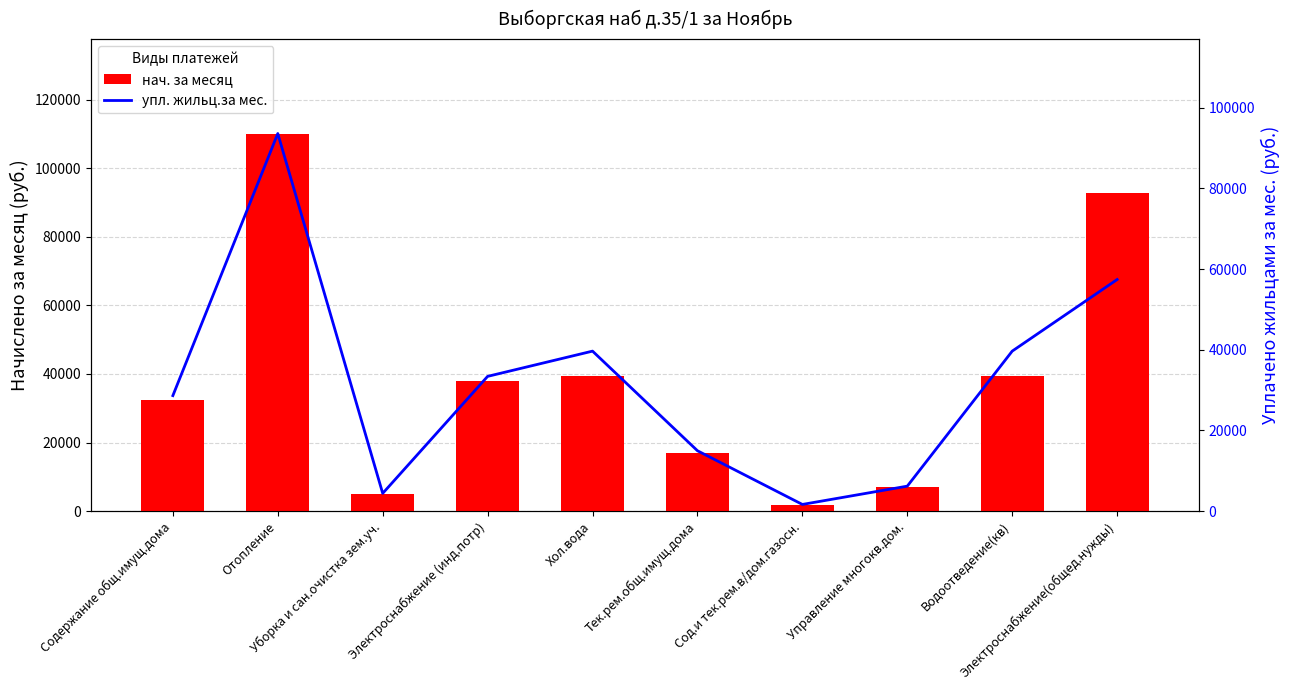

Reading left to right, list all the values displayed in this chart.

нач. за месяц: 32404.9	110168.9	4983.3	37892.2	39531.1	16910.4	1851.7	6998.4	39531.1	92832.9
упл. жильц.за мес.: 28615.1	93591.7	4384.5	33386.1	39646.0	14949.1	1638.0	6173.6	39646.0	57397.9